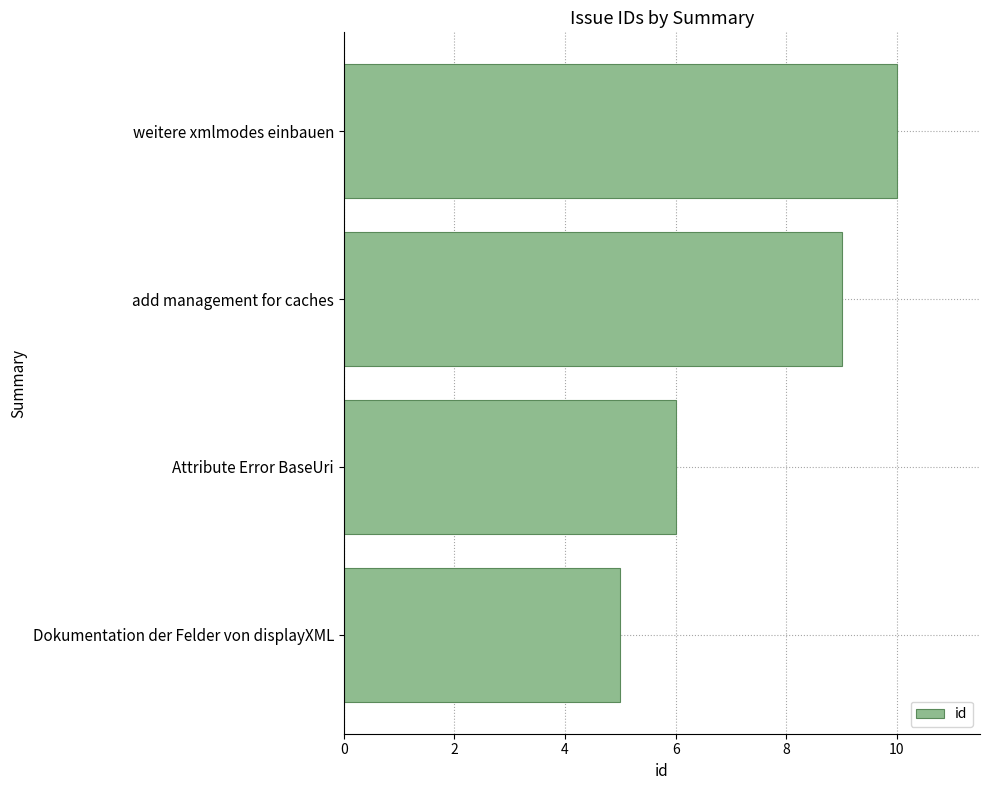

What is the difference between the maximum and minimum values?

5